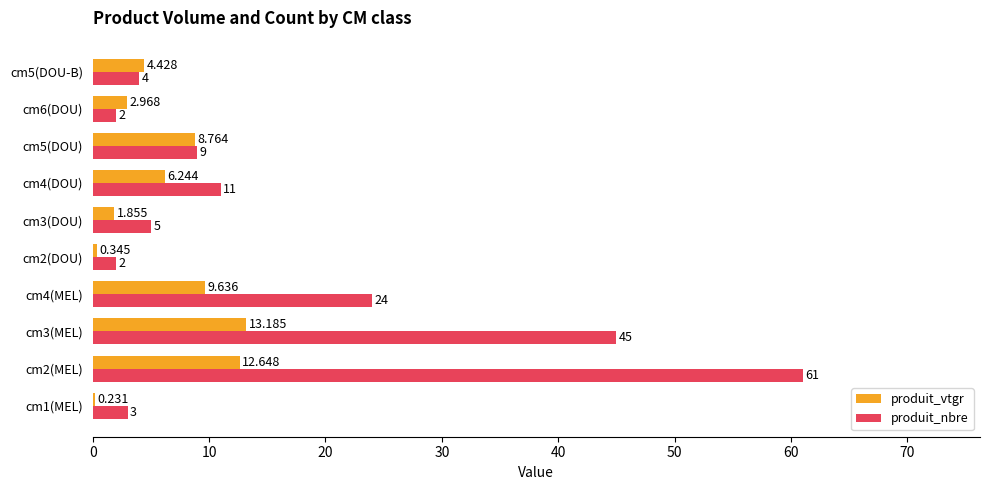

List the labels in order of produit_vtgr value, largest first.

cm3(MEL), cm2(MEL), cm4(MEL), cm5(DOU), cm4(DOU), cm5(DOU-B), cm6(DOU), cm3(DOU), cm2(DOU), cm1(MEL)